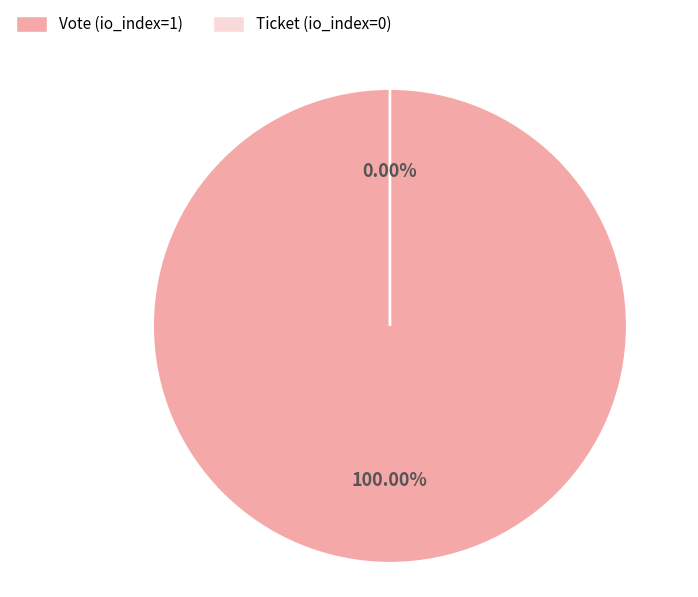

True or false: Vote (io_index=1) accounts for 99% of the total.

False